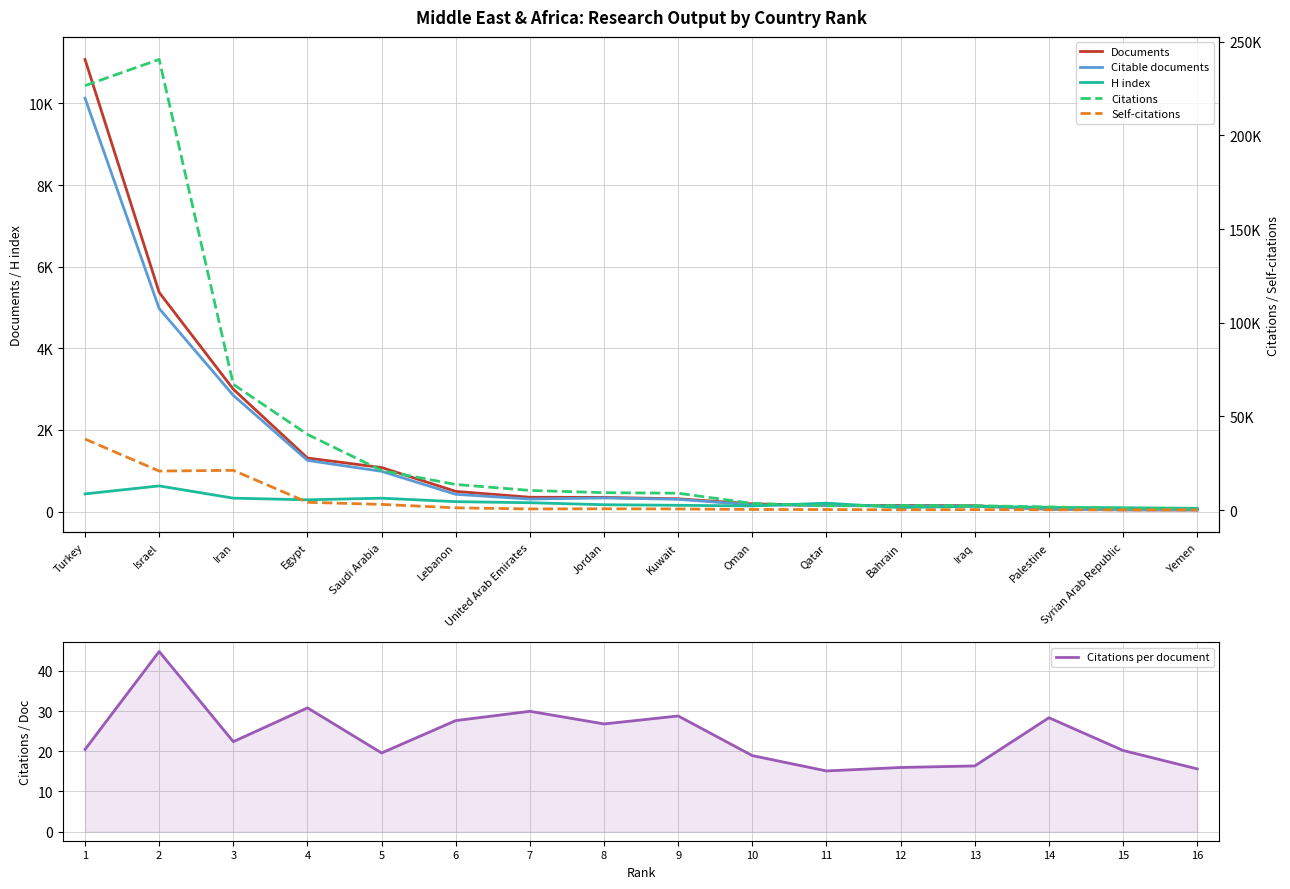

What is the difference between the maximum and minimum values in the Citable documents series?

10088.0